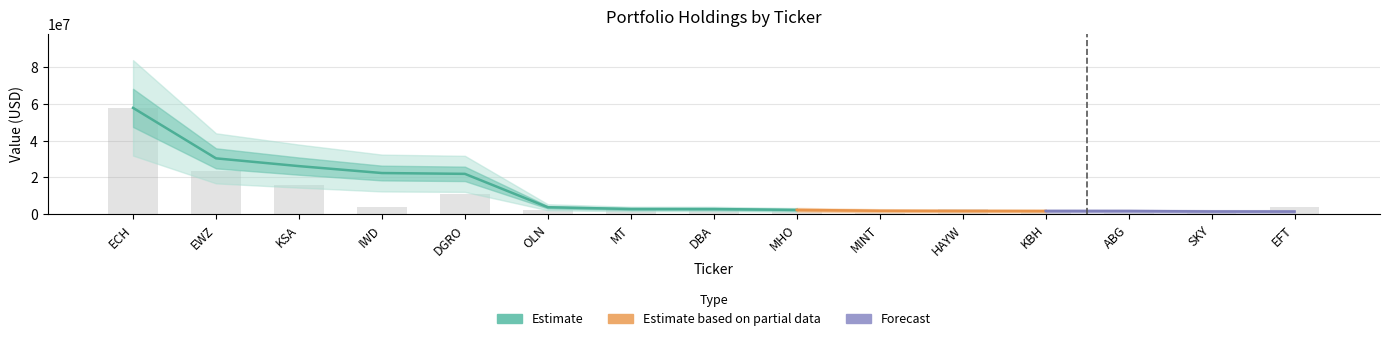

Which category has the lowest value across all series?

ABG